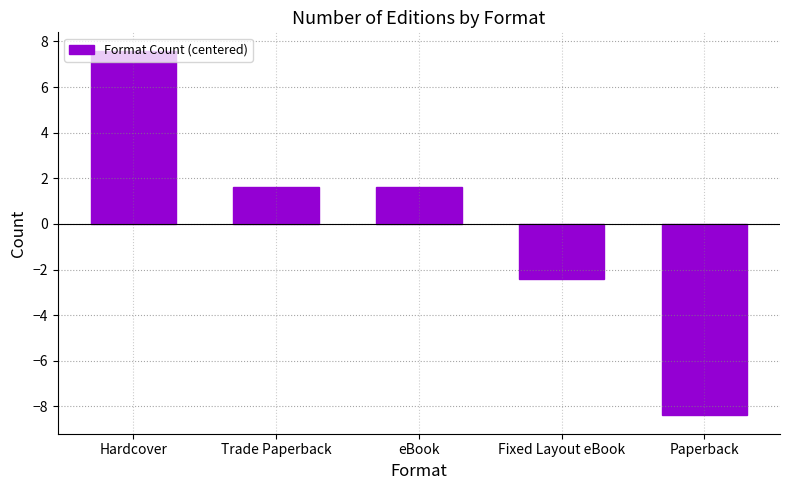

Reading right to left, transcribe all the data shown in this chart.

Paperback=-8.4	Fixed Layout eBook=-2.4	eBook=1.6	Trade Paperback=1.6	Hardcover=7.6